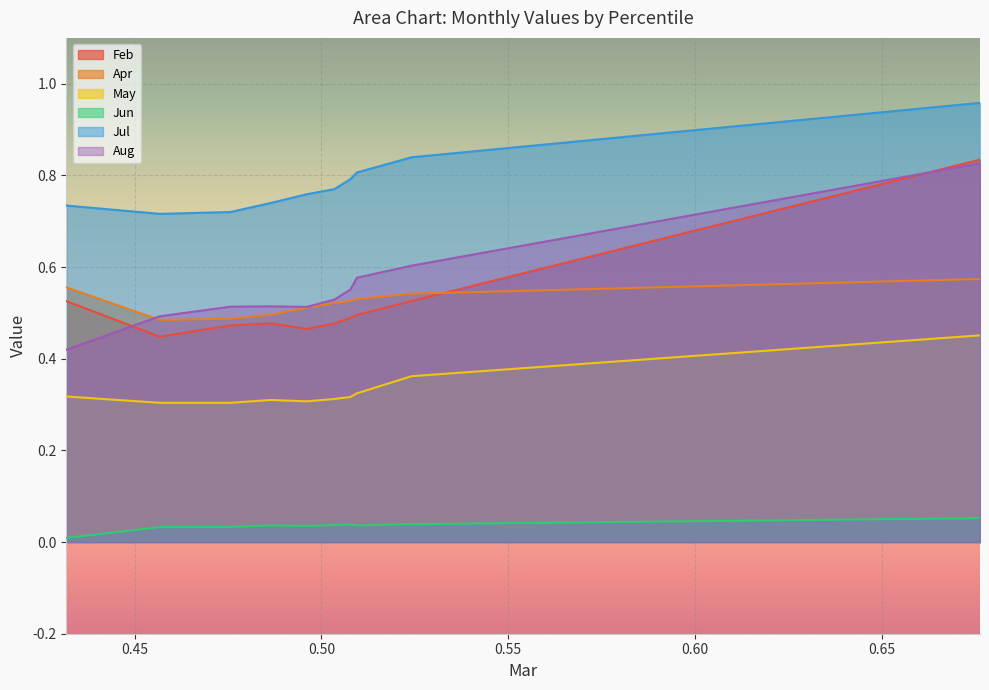

How many lines are shown in the chart?

6